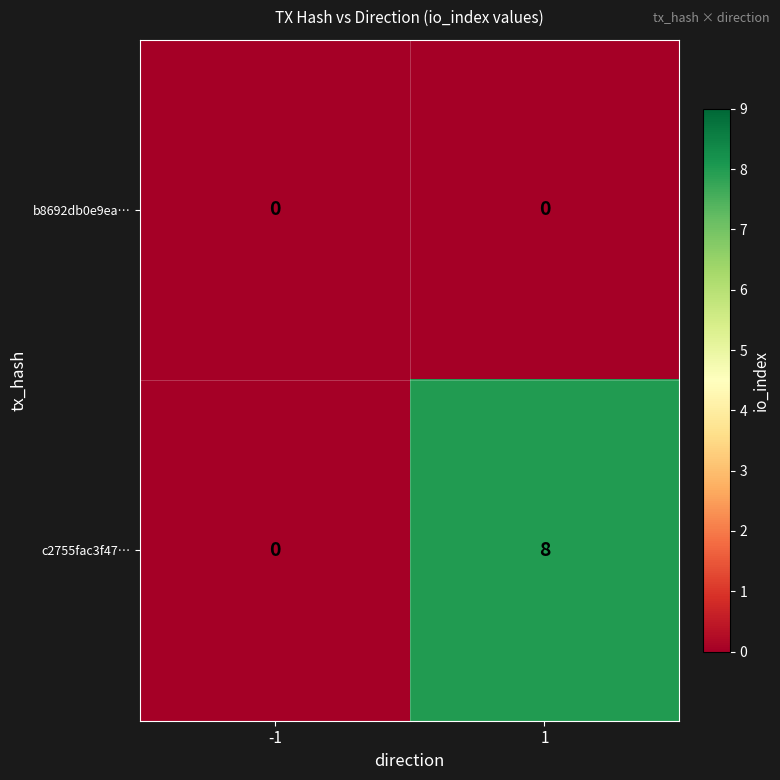

Which series has the widest spread of values?

c2755fac3f47…